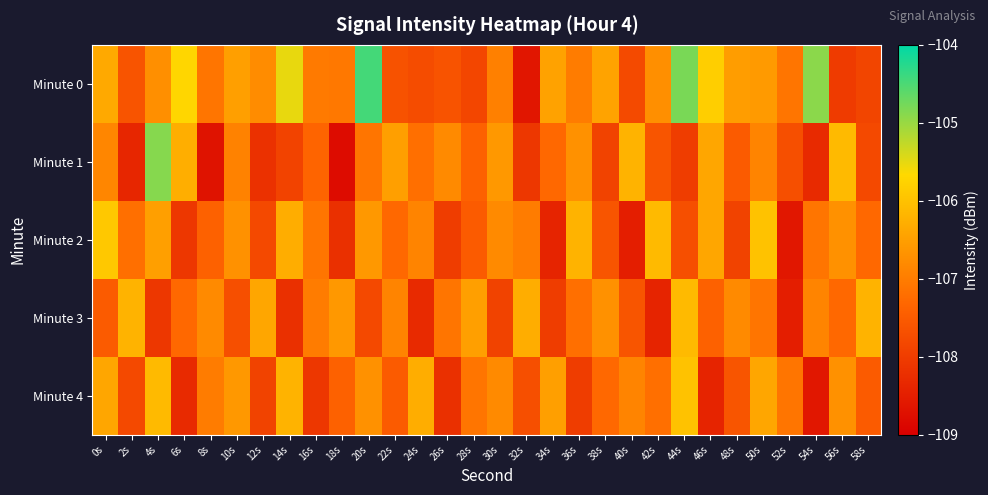

What is the total value across all series at 34s?

-536.7